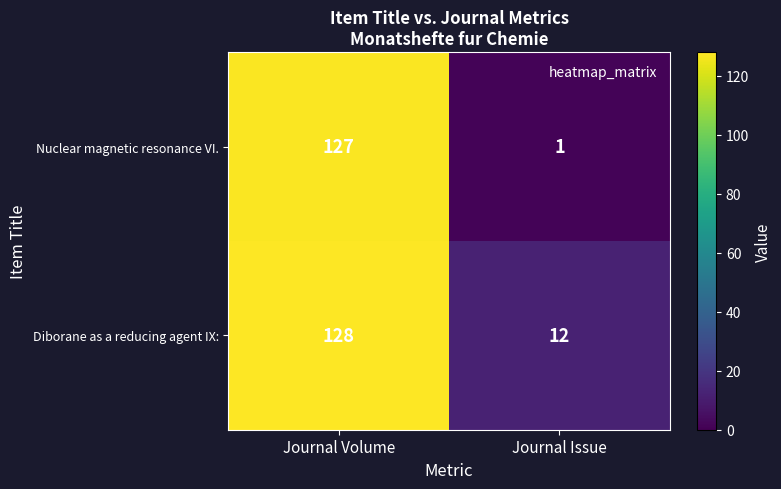

True or false: Diborane as a reducing agent IX: has a value of 3 at Journal Issue.

False